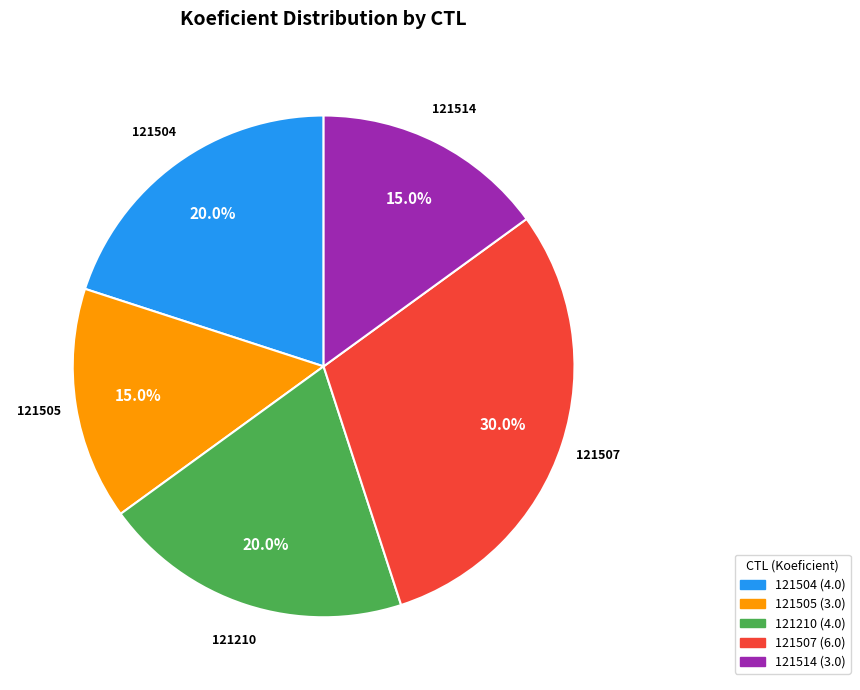

Is it true that 121505 is 20% of the pie?

False